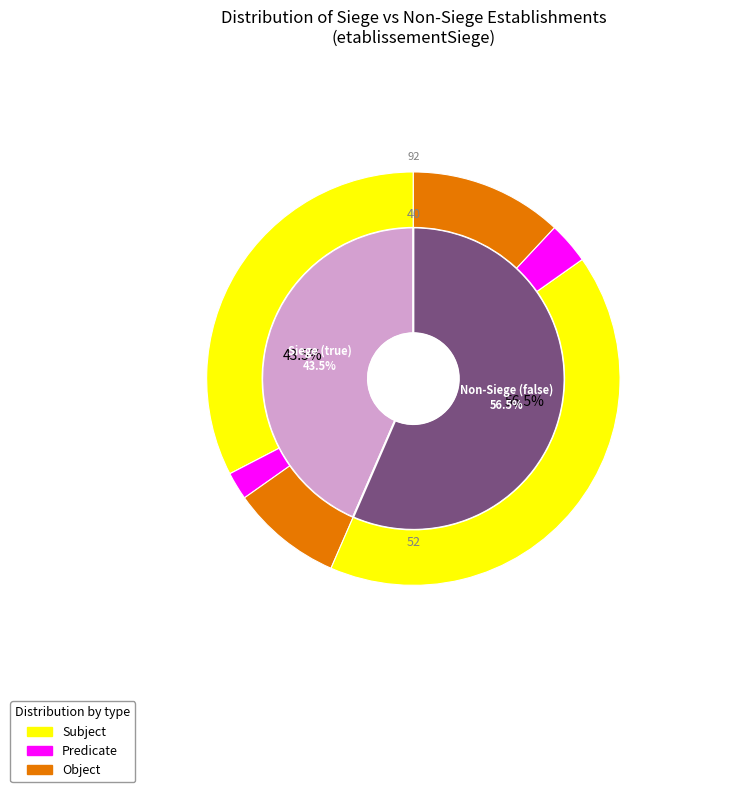

Which slice is the largest?

false